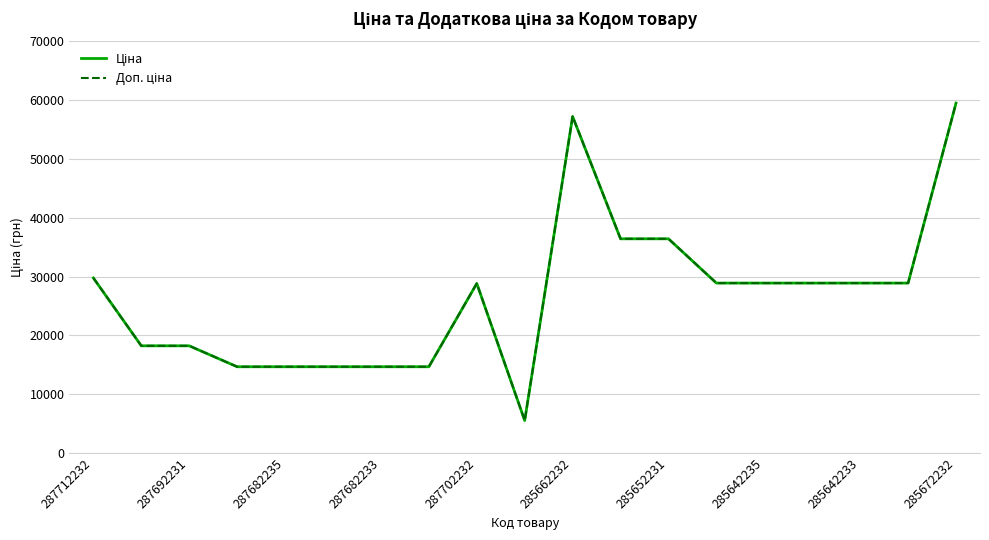

What is the difference between the second highest and second lowest values in the Ціна series?

42585.9